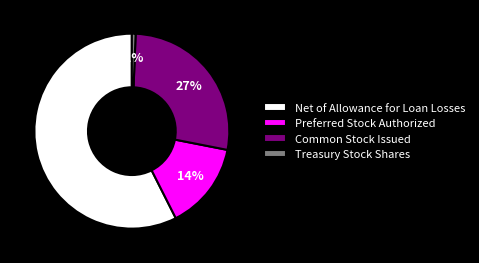

Is it true that Common Stock Issued is 21% of the pie?

False